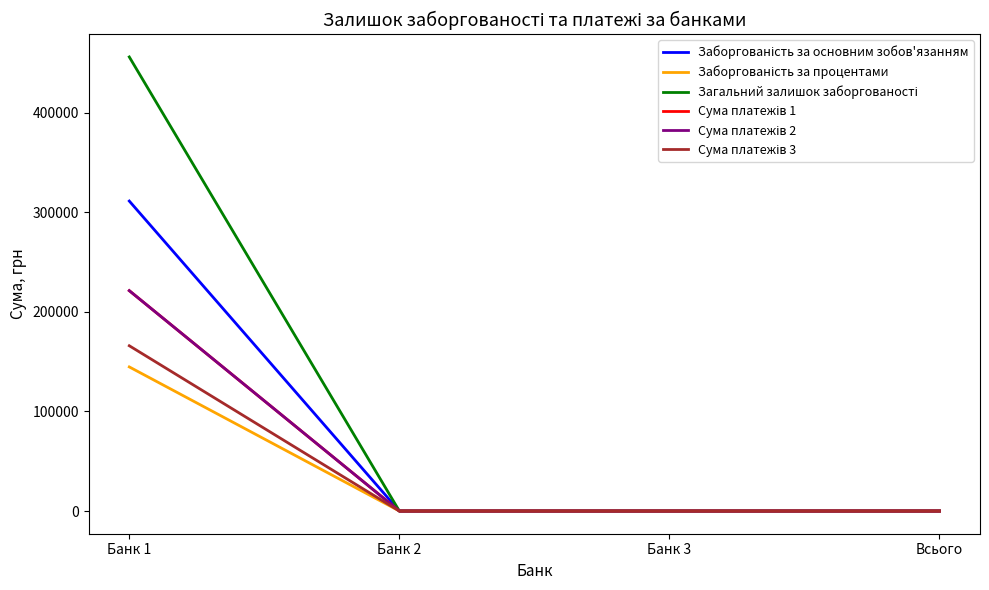

Does the chart display data point markers on the line(s)?

No